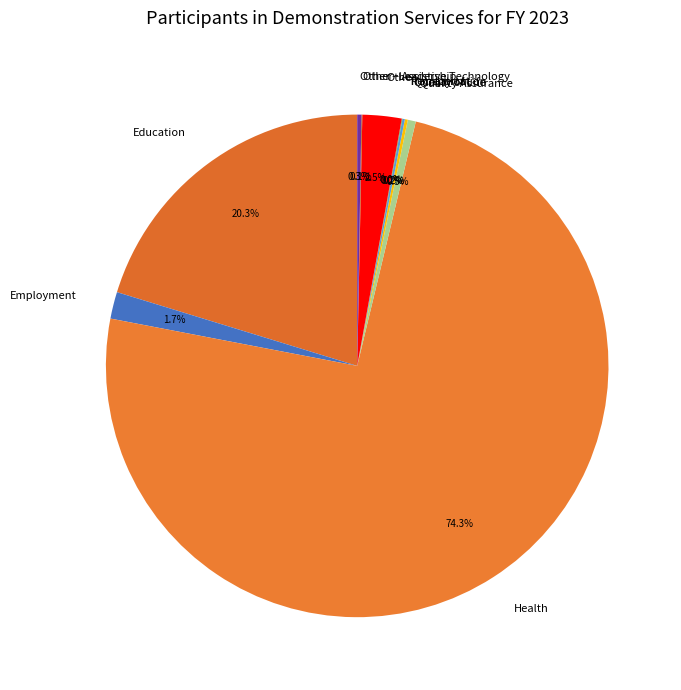

How much of the chart is everything except Other?

97.5%